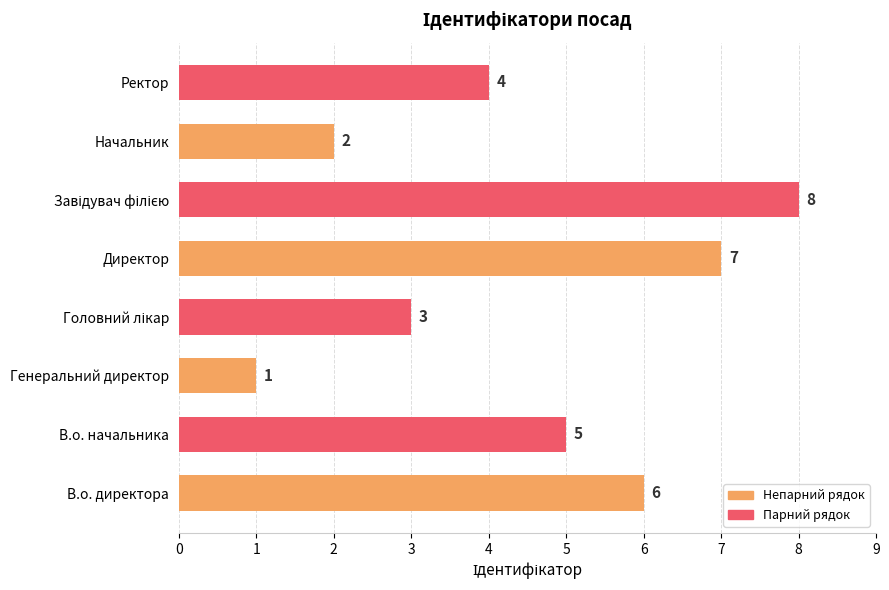

How many data points does each series have?

8